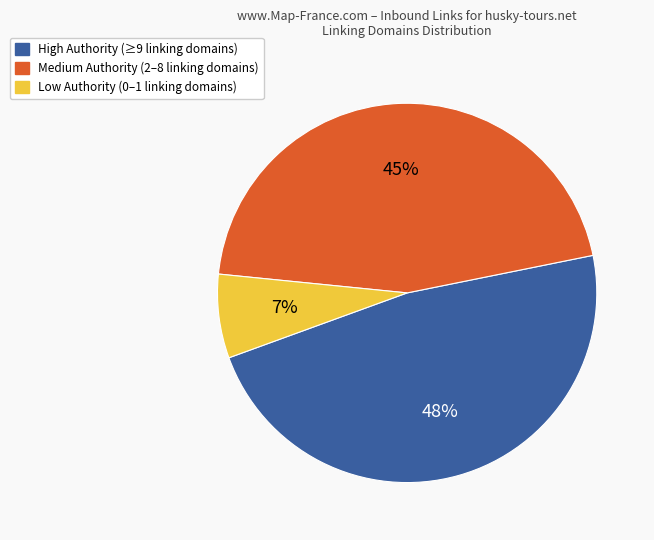

Is there any slice that represents more than half of the pie?

No